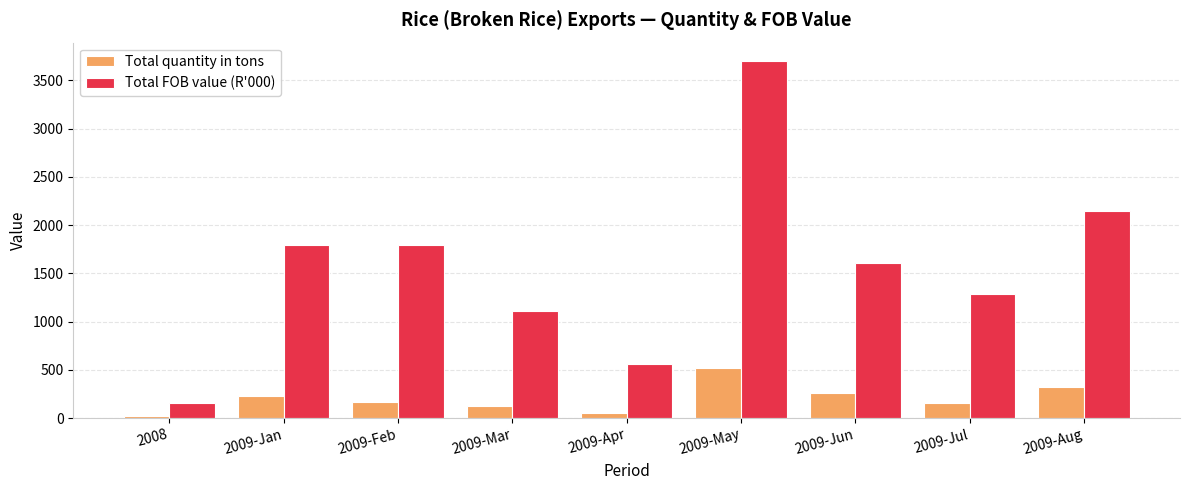

Where does the Total quantity in tons series first go above 167?

2009-Jan